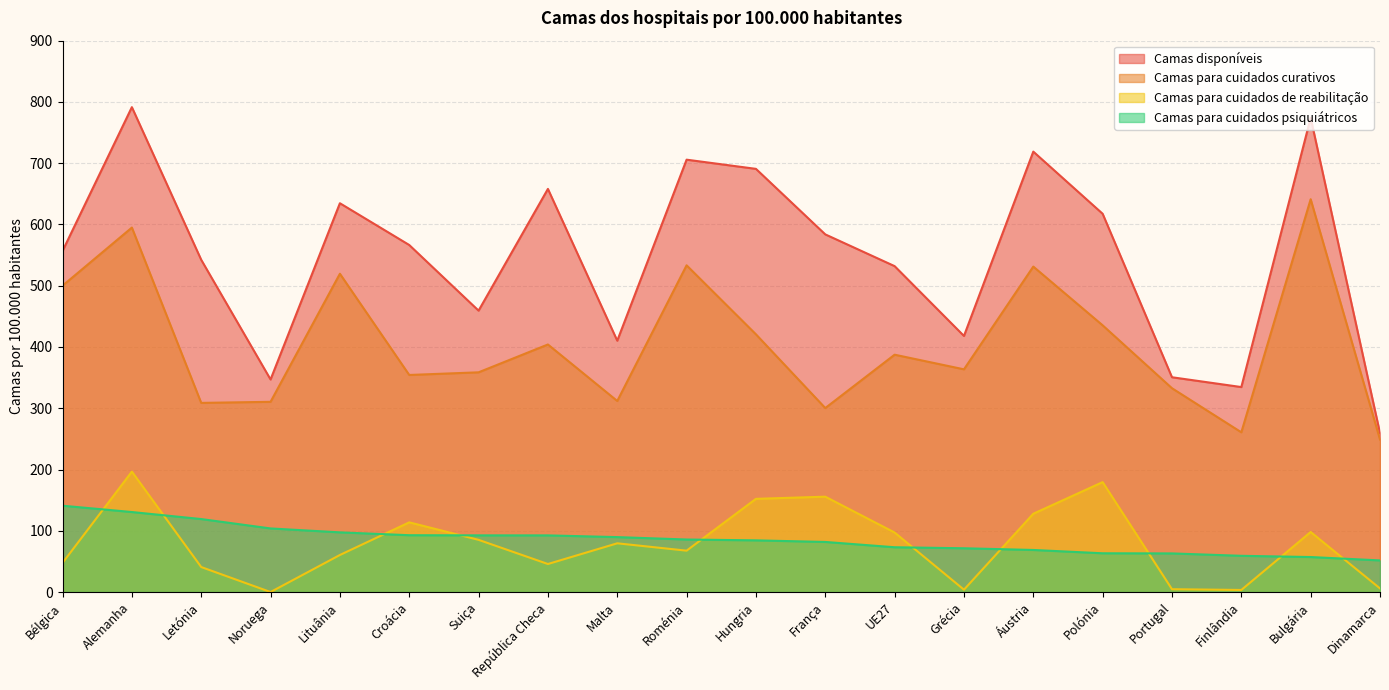

What is the difference between the highest and lowest values at Grécia?

414.2